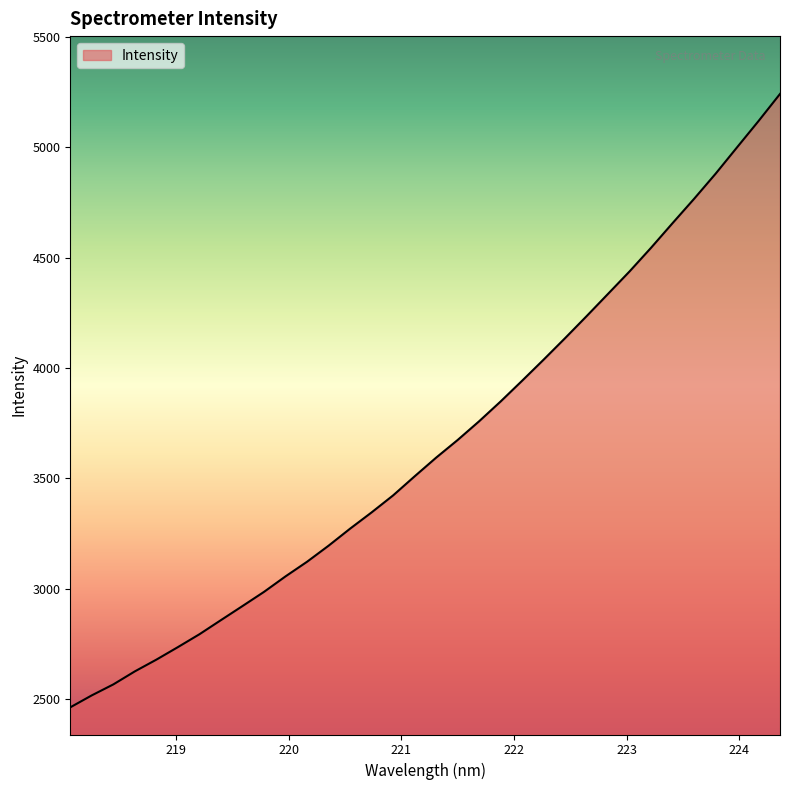

What is the difference between the maximum and minimum values?

2779.5